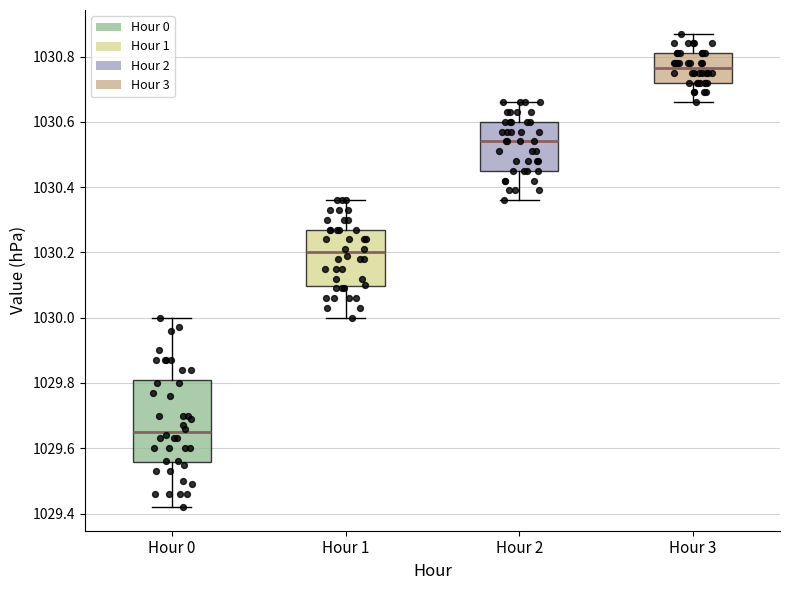

Which box is the tallest, from its lower edge to its upper edge?

Hour 0